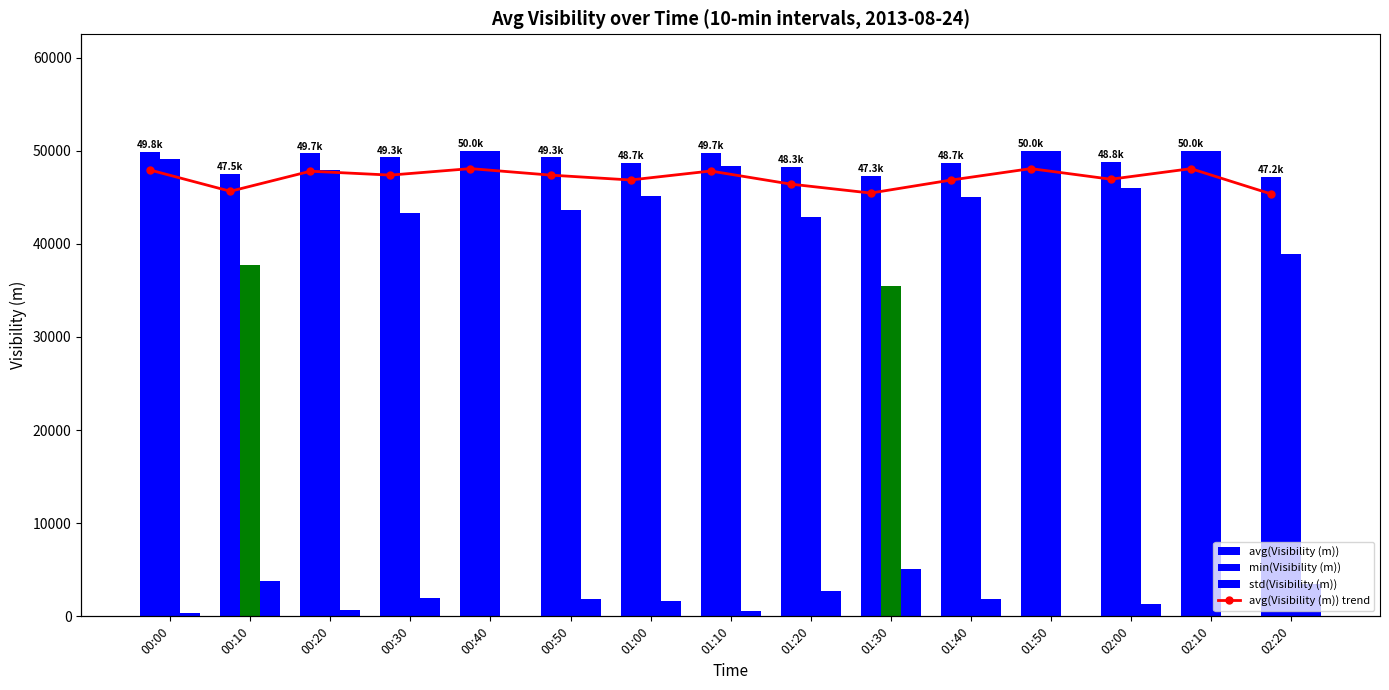

What is the lowest value of the avg(Visibility (m)) series?

47175